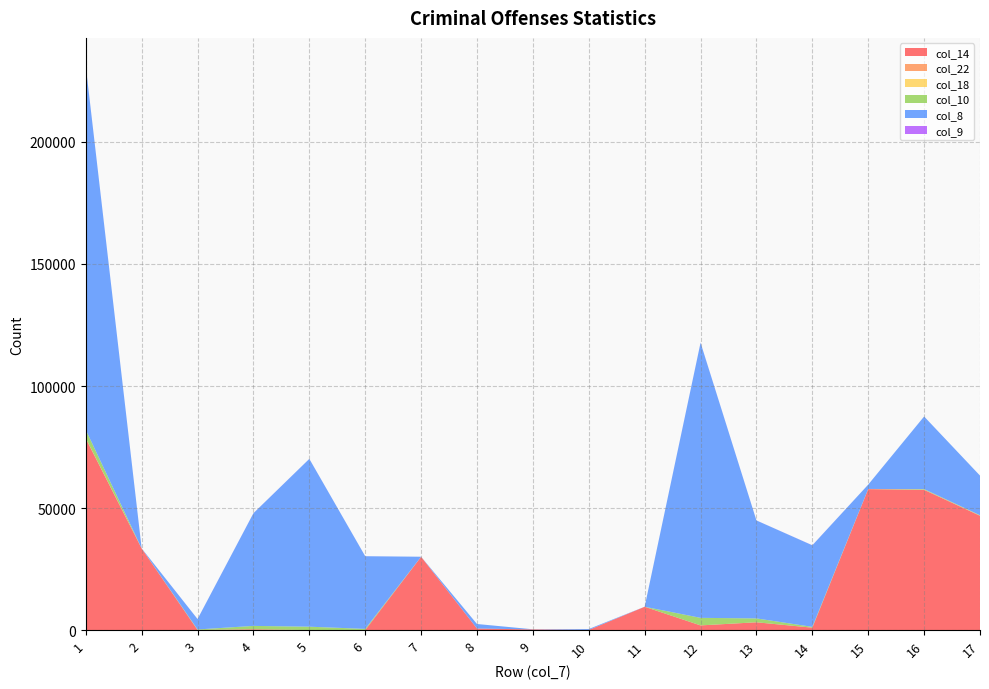

Reading right to left, what are all the values shown in this chart?

col_14: 17=46839	16=57462	15=57755	14=981	13=3189	12=1909	11=9545	10=62	9=269	8=631	7=30022	6=1	5=0	4=330	3=29	2=33425	1=78476
col_22: 17=13	16=27	15=28	14=0	13=5	12=3	11=4	10=0	9=0	8=2	7=23	6=0	5=0	4=1	3=0	2=33	1=40
col_18: 17=66	16=26	15=26	14=0	13=0	12=2	11=0	10=0	9=0	8=0	7=7	6=0	5=0	4=2	3=0	2=8	1=75
col_10: 17=148	16=248	15=13	14=330	13=1583	12=3091	11=0	10=1	9=1	8=6	7=0	6=483	5=1385	4=1374	3=219	2=0	1=3461
col_8: 17=16230	16=29748	15=1787	14=33425	13=40141	12=112729	11=28	10=374	9=51	8=1844	7=0	6=29776	5=68761	4=46170	3=4269	2=17	1=148976
col_9: 17=2	16=3	15=0	14=29	13=14	12=36	11=0	10=0	9=0	8=0	7=0	6=10	5=14	4=26	3=15	2=0	1=65